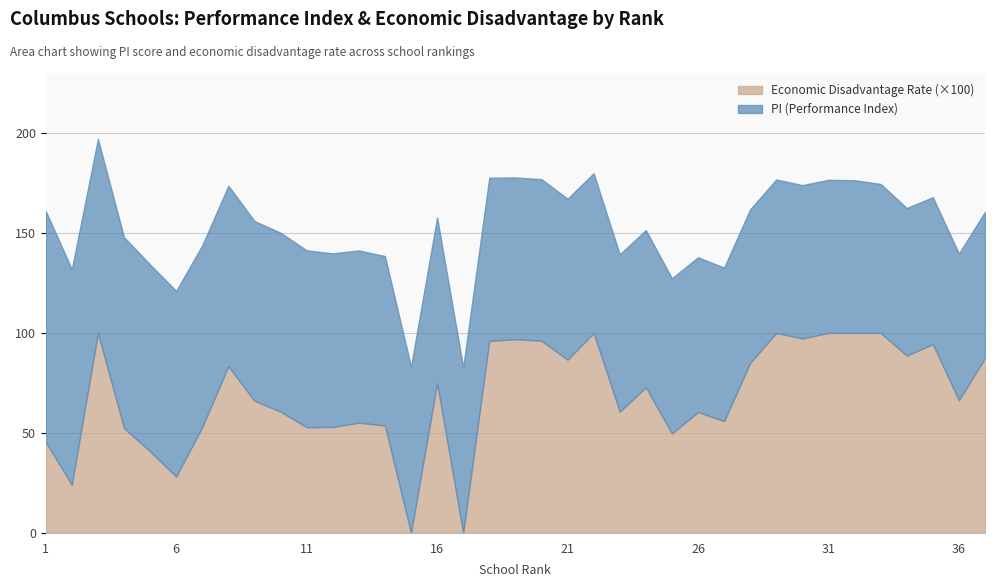

Reading left to right, what are all the values shown in this chart?

PI (Performance Index): 115.5	107.8	97.1	95.5	93.4	92.9	90.9	90.3	89.9	89.5	88.4	86.8	86.1	84.8	83.2	82.9	82.8	81.6	80.9	80.8	80.5	79.9	78.7	78.6	77.6	77.4	76.8	76.8	76.8	76.7	76.6	76.4	74.5	73.8	73.5	73.4	73.1
Economic Disadvantage Rate: 0.5	0.2	1.0	0.5	0.4	0.3	0.5	0.8	0.7	0.6	0.5	0.5	0.6	0.5	0.0	0.7	0.0	1.0	1.0	1.0	0.9	1.0	0.6	0.7	0.5	0.6	0.6	0.9	1.0	1.0	1.0	1.0	1.0	0.9	0.9	0.7	0.9